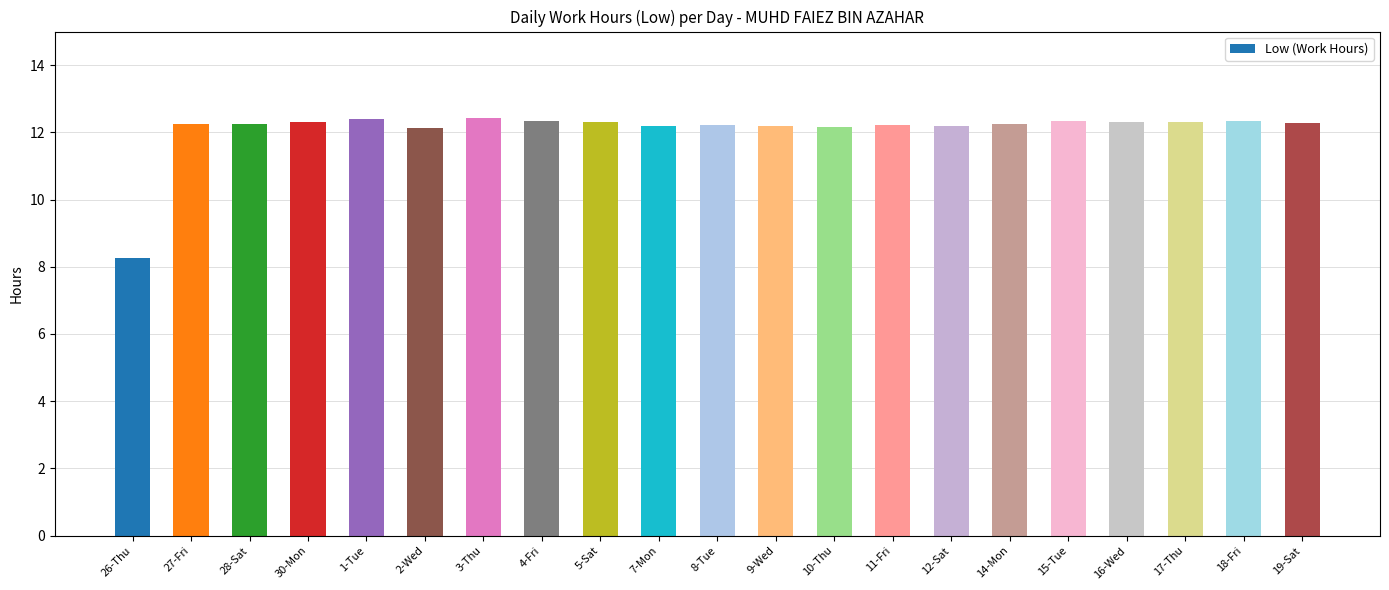

Are the bars horizontal?

No